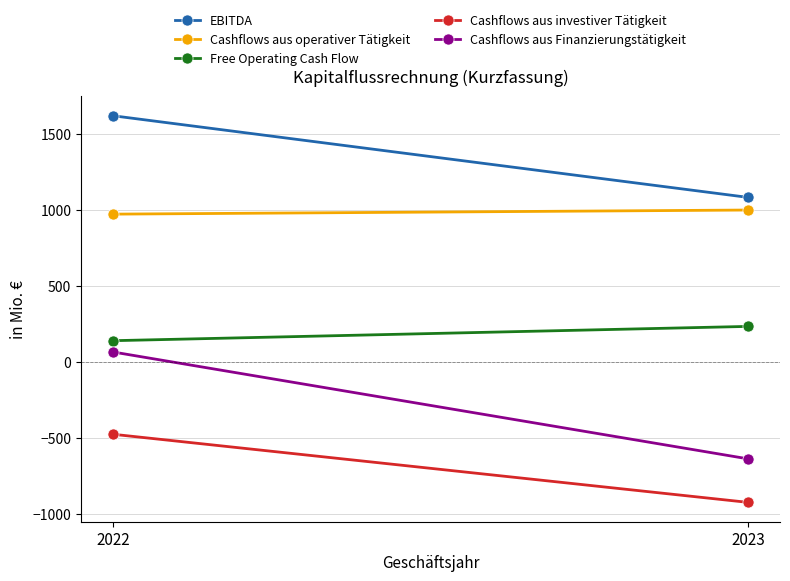

Reading left to right, list all the values displayed in this chart.

EBITDA: 1617	1080
Cashflows aus operativer Tätigkeit: 970	997
Free Operating Cash Flow: 138	232
Cashflows aus investiver Tätigkeit: -477	-925
Cashflows aus Finanzierungstätigkeit: 64	-639